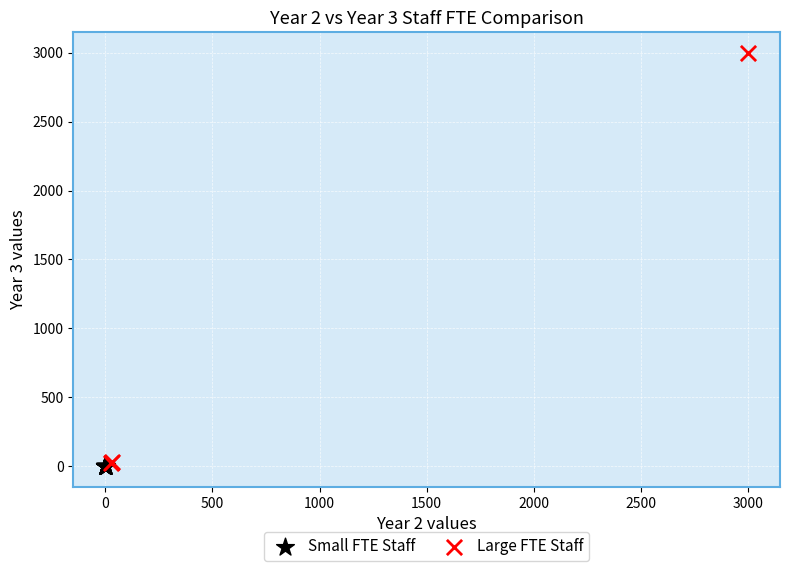

Which series reaches the maximum Y coordinate?

Large FTE Staff